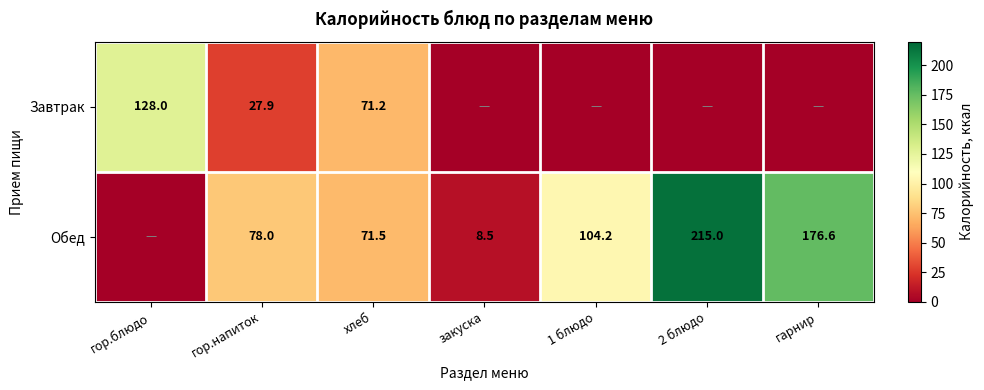

Rank the series at хлеб from highest to lowest value.

Обед, Завтрак